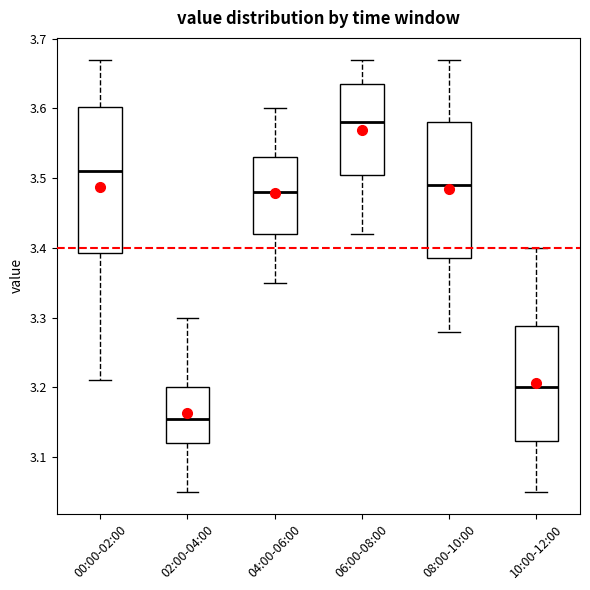

Which box has the lowest median line?

02:00-04:00